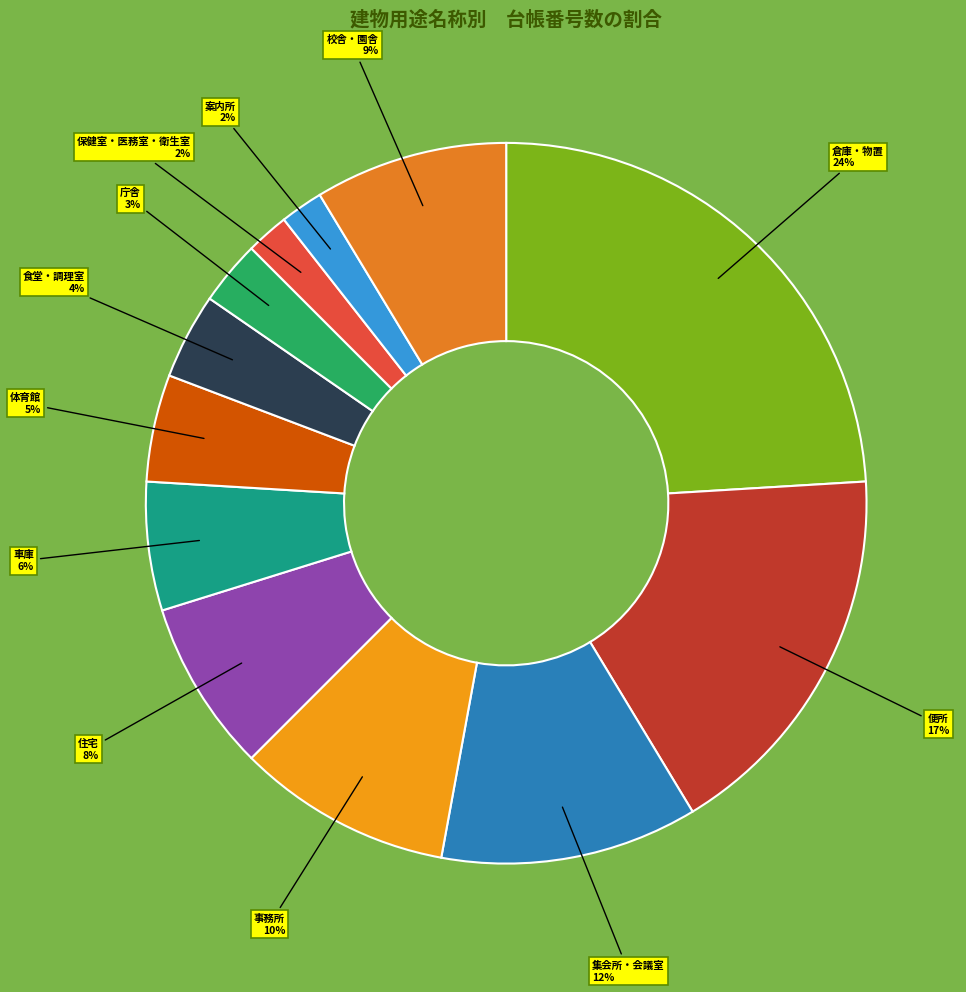

Count the number of slices in the pie.

12